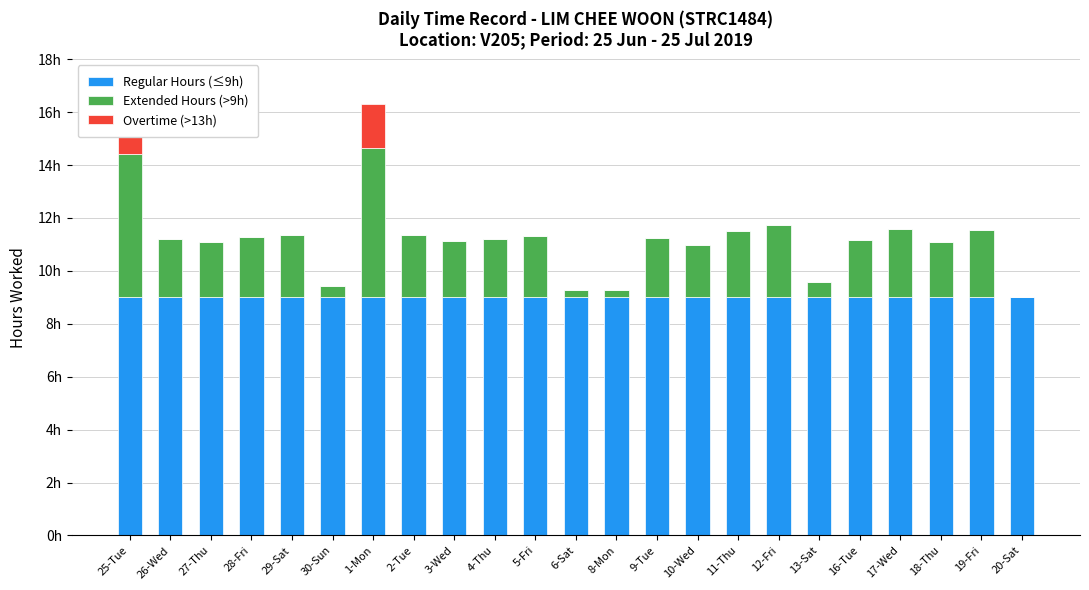

What is the difference between the Extended Hours (>9h) values at 18-Thu and 5-Fri?

0.2